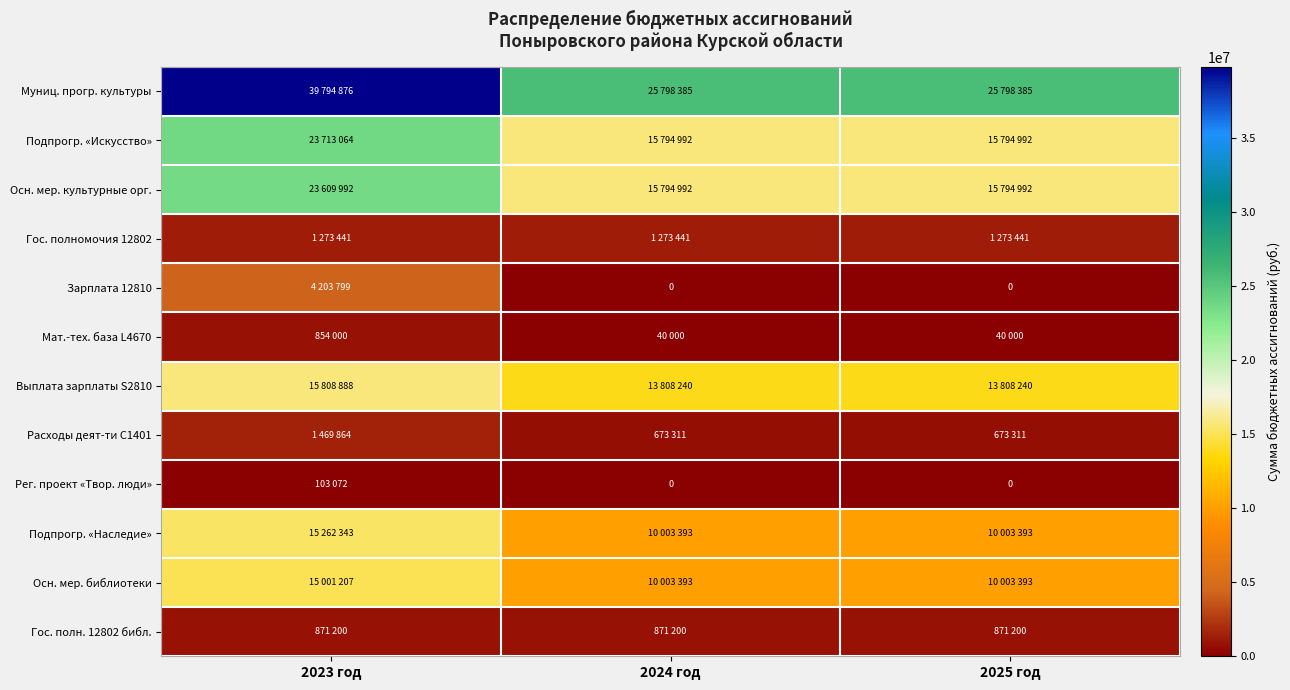

What is the spread (max minus min) of values at 2024 год?

25798385